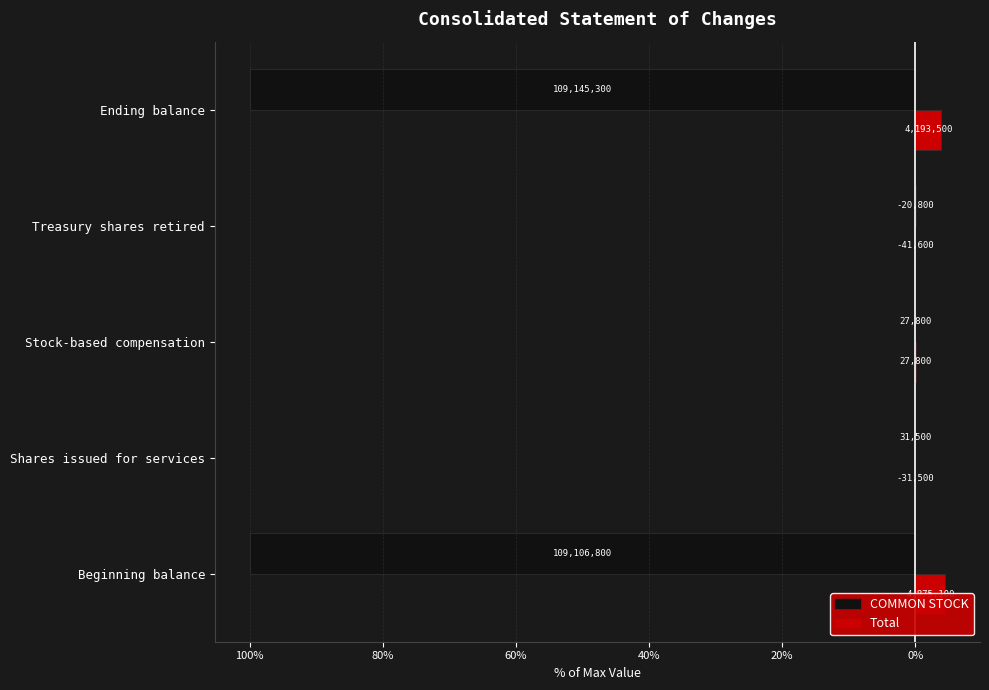

What is the difference between the maximum and minimum values in the COMMON STOCK series?

100.0